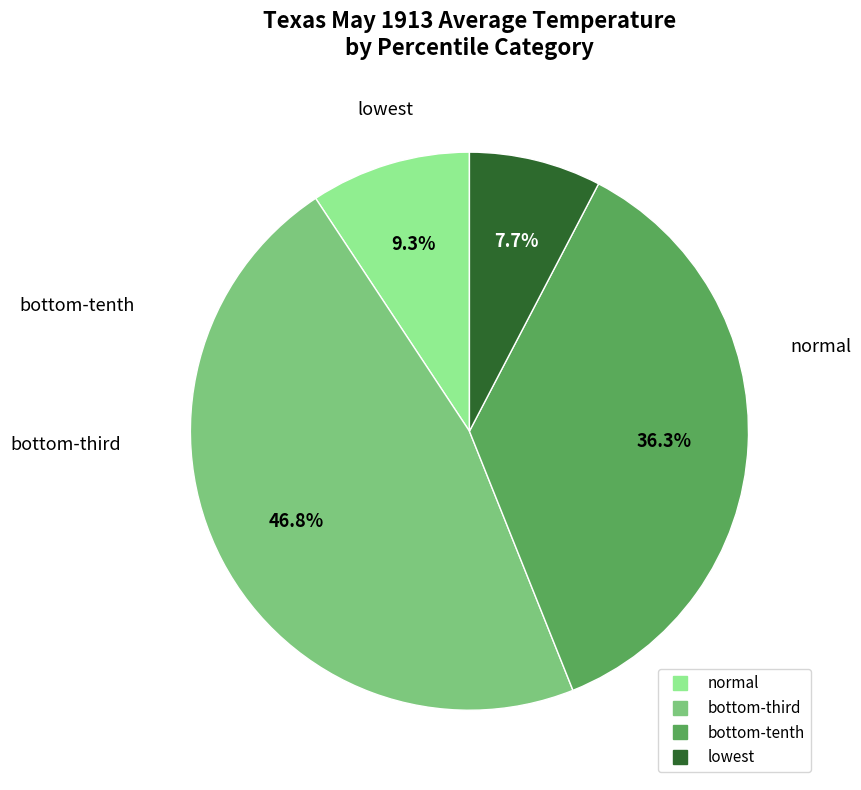

Is there a majority slice in this chart?

No